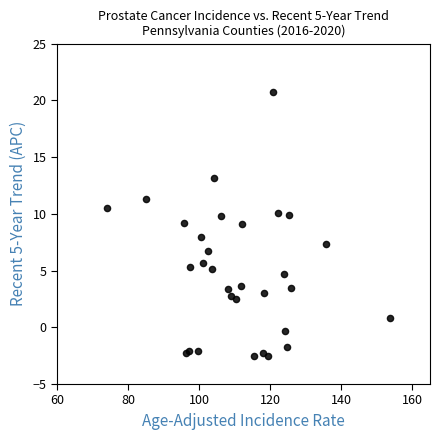

What is the range of Y values (max minus min)?

23.2